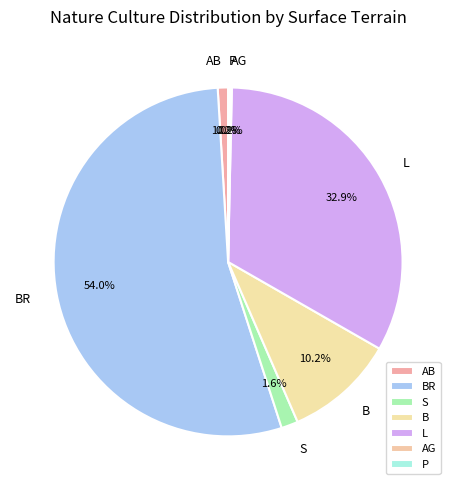

Which slice is the largest?

BR